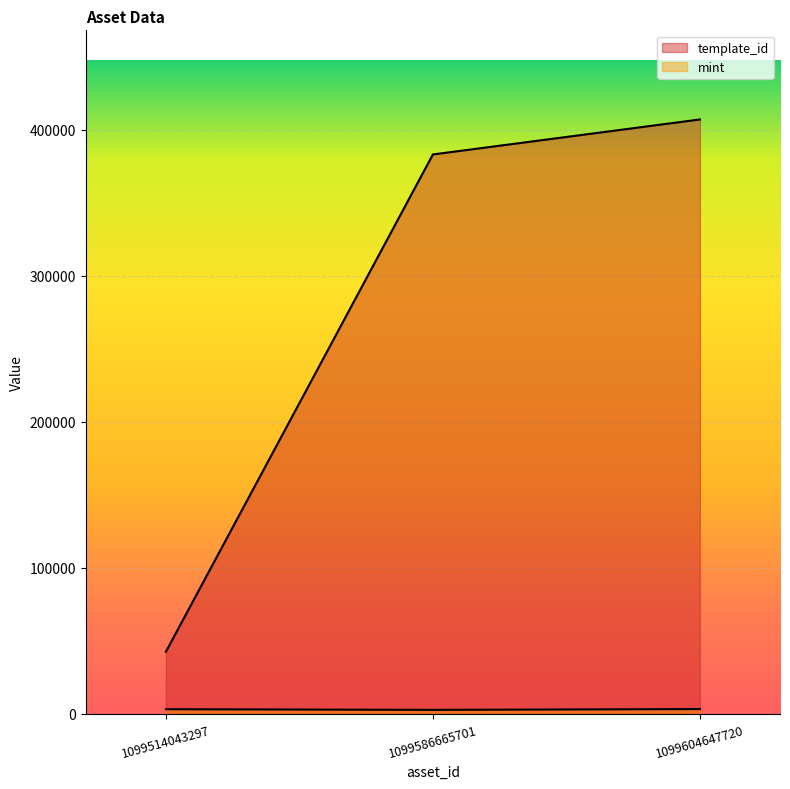

What is the greatest value displayed?

407032